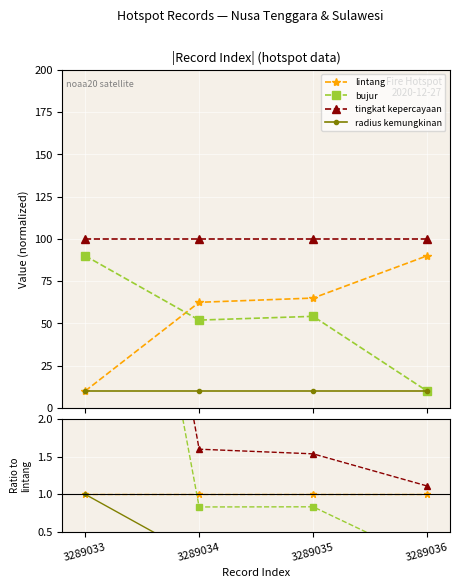

True or false: bujur and lintang cross at least once.

True